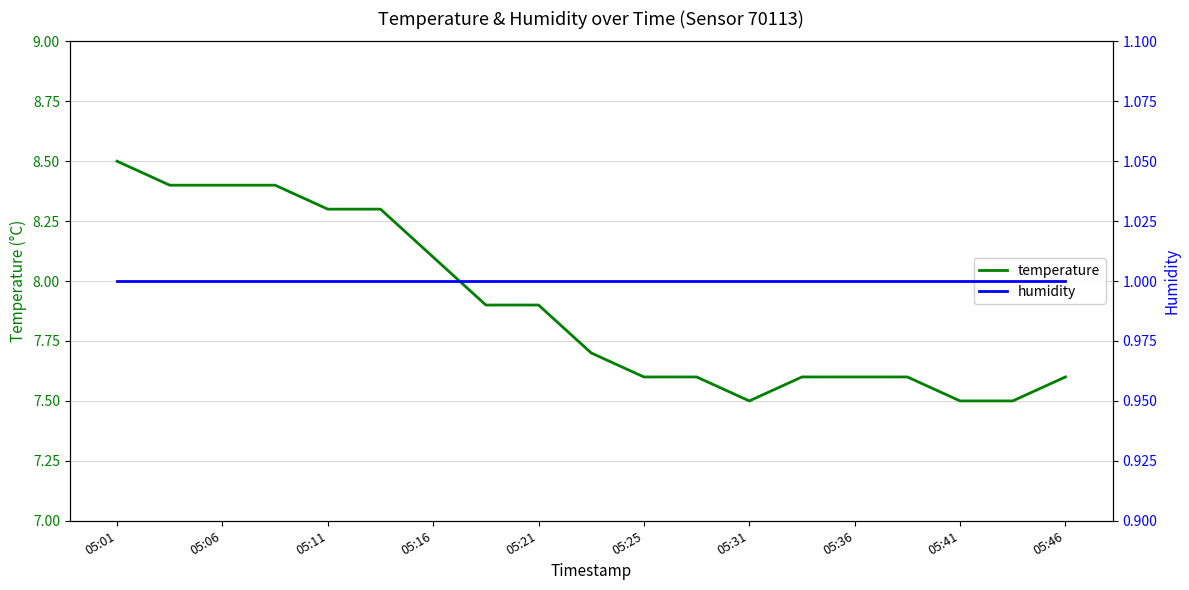

The value of temperature at 05:01 is 4.1. True or false?

False